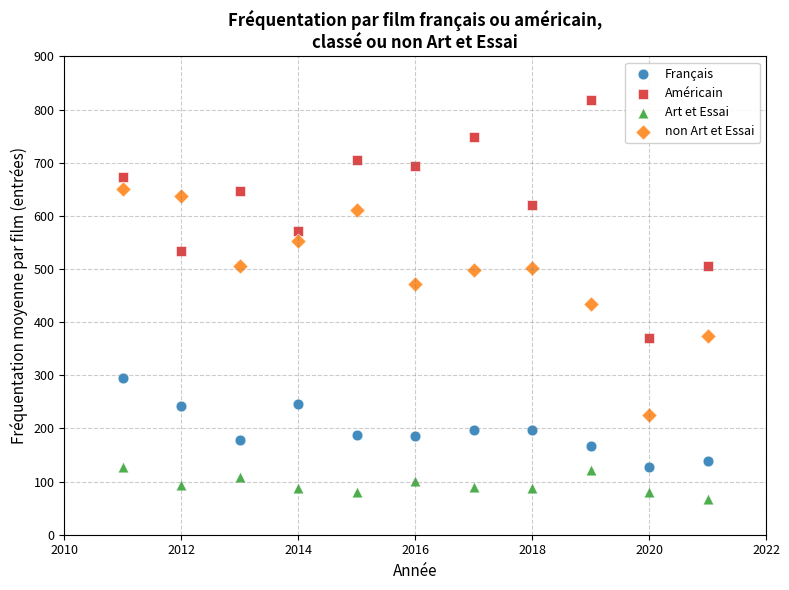

Which series contains the highest Y value?

Américain